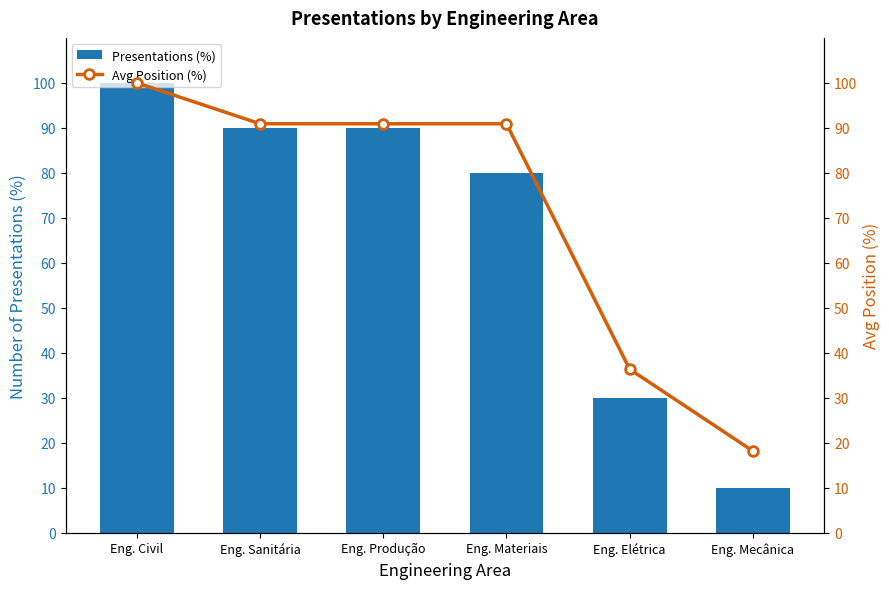

Reading left to right, what are all the values shown in this chart?

Presentations (%): 100.0	90.0	90.0	80.0	30.0	10.0
Avg Position (%): 100.0	90.9	90.9	90.9	36.4	18.2